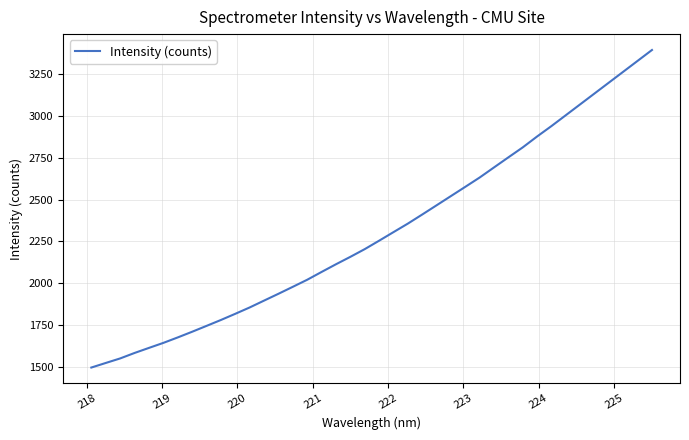

What is the difference between the maximum and minimum values?

1900.0